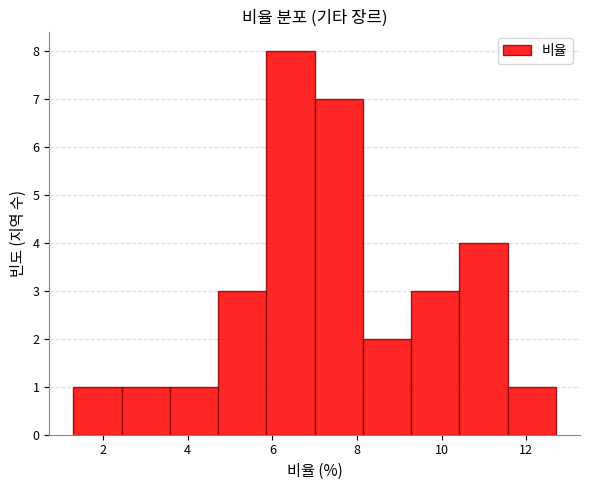

Which range on the x-axis has the tallest bar?

5.86 to 7.00